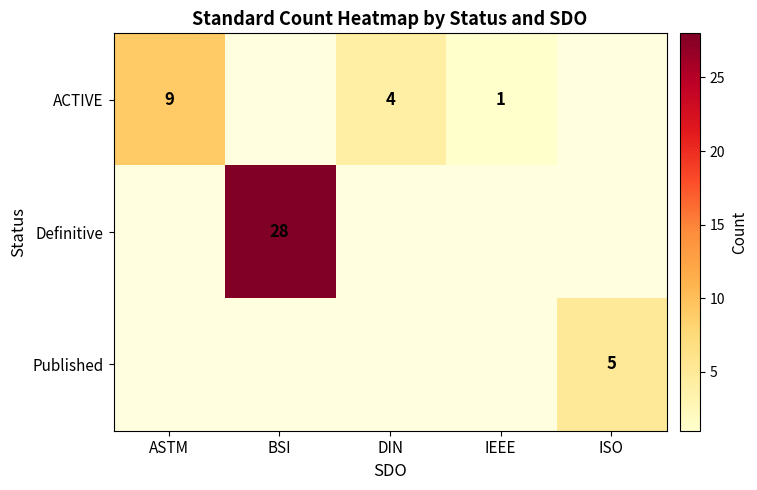

List the labels in order of Definitive value, largest first.

BSI, ASTM, DIN, IEEE, ISO